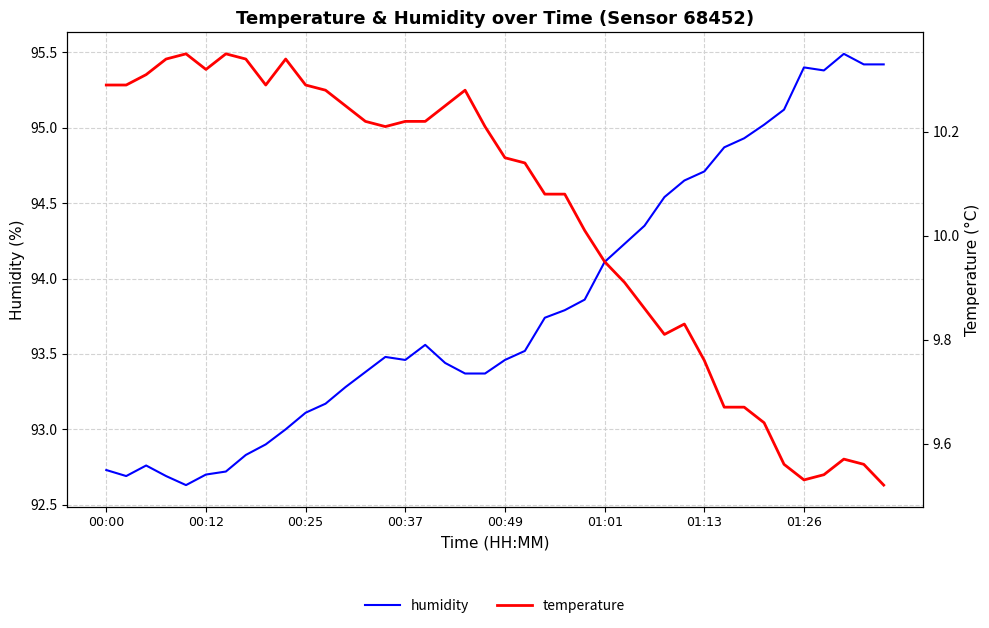

Count the number of data series in this chart.

2